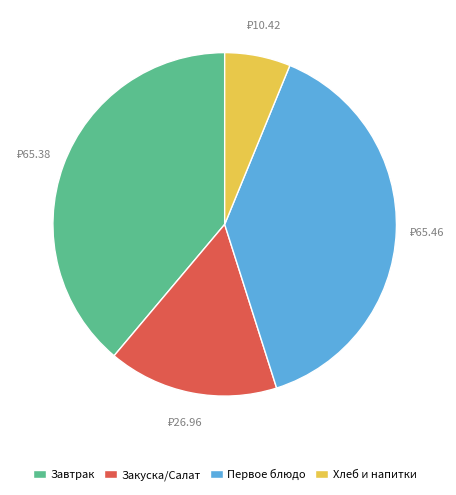

What is the ratio of the value at Закуска/Салат to the value at Завтрак?

0.4